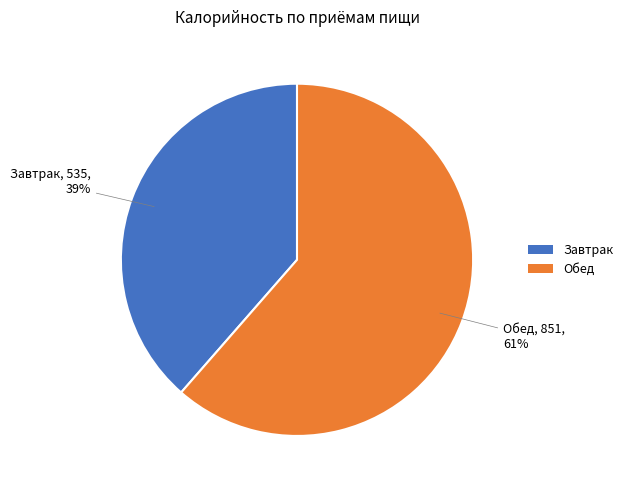

How many segments does this pie chart have?

2